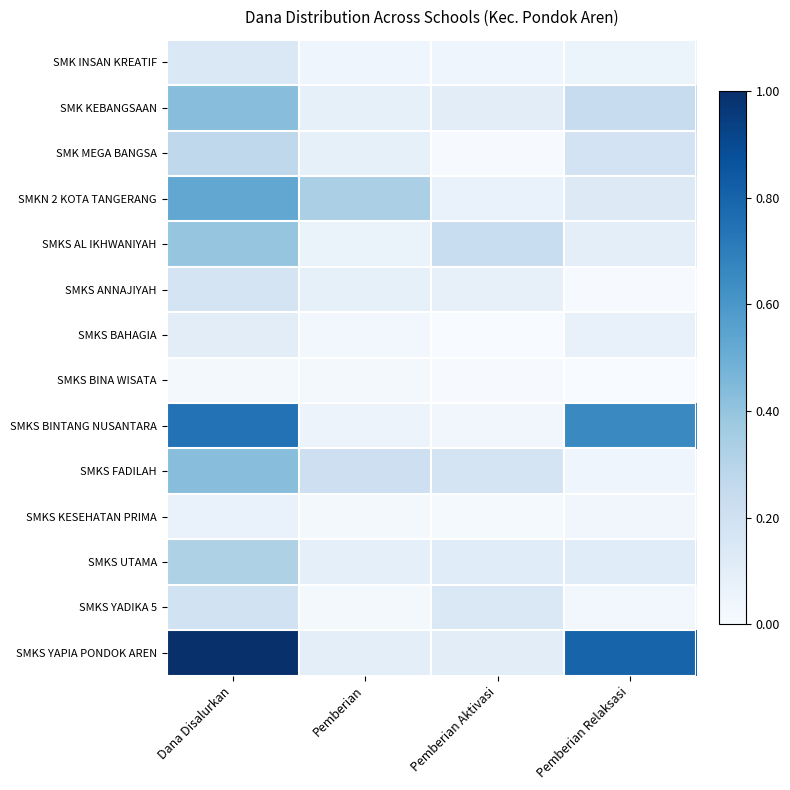

Between Dana Disalurkan and Pemberian Aktivasi, which series saw the biggest shift?

SMKS YAPIA PONDOK AREN